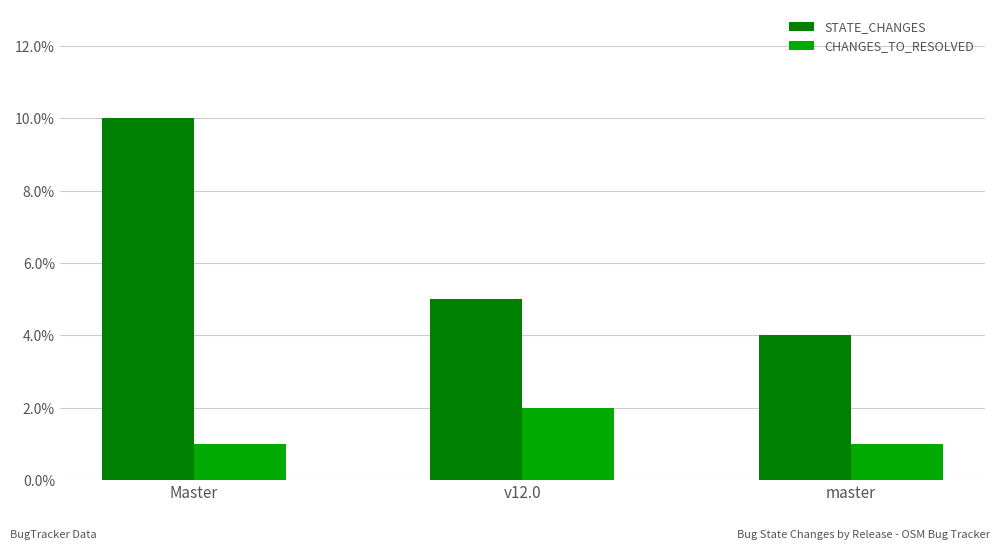

Rank the series by their average value, from lowest to highest.

CHANGES_TO_RESOLVED, STATE_CHANGES